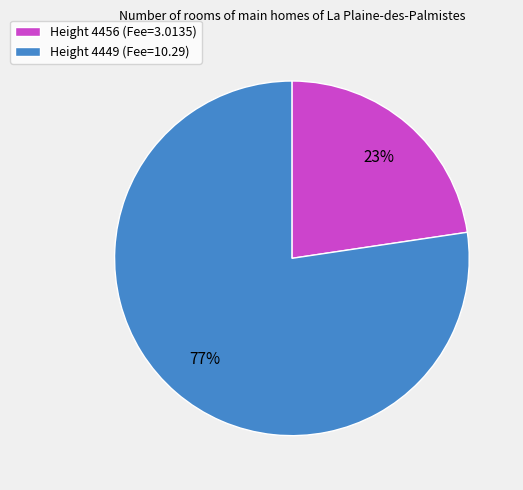

Rank the categories by value from highest to lowest.

Height 4449 (Fee=10.29), Height 4456 (Fee=3.0135)